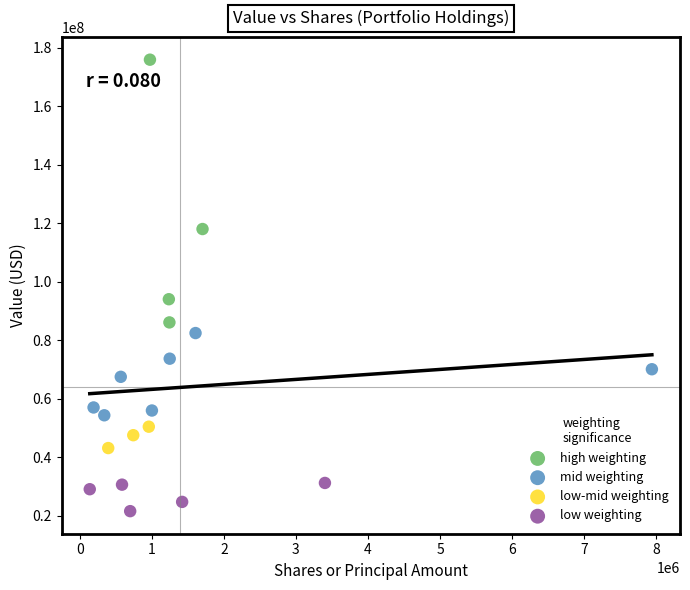

Which series reaches the minimum Y coordinate?

low weighting